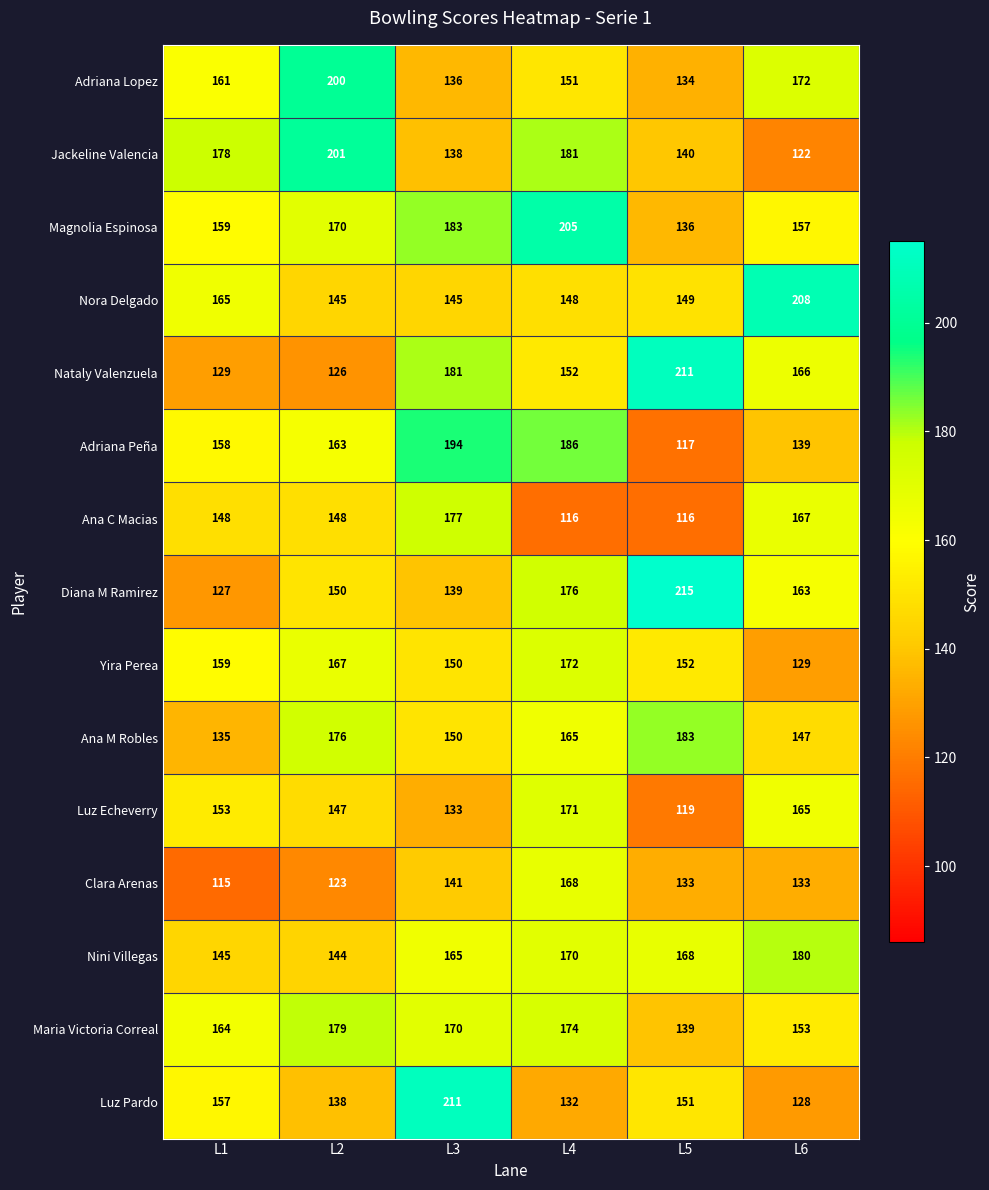

What is the sum of all Ana C Macias values?

872